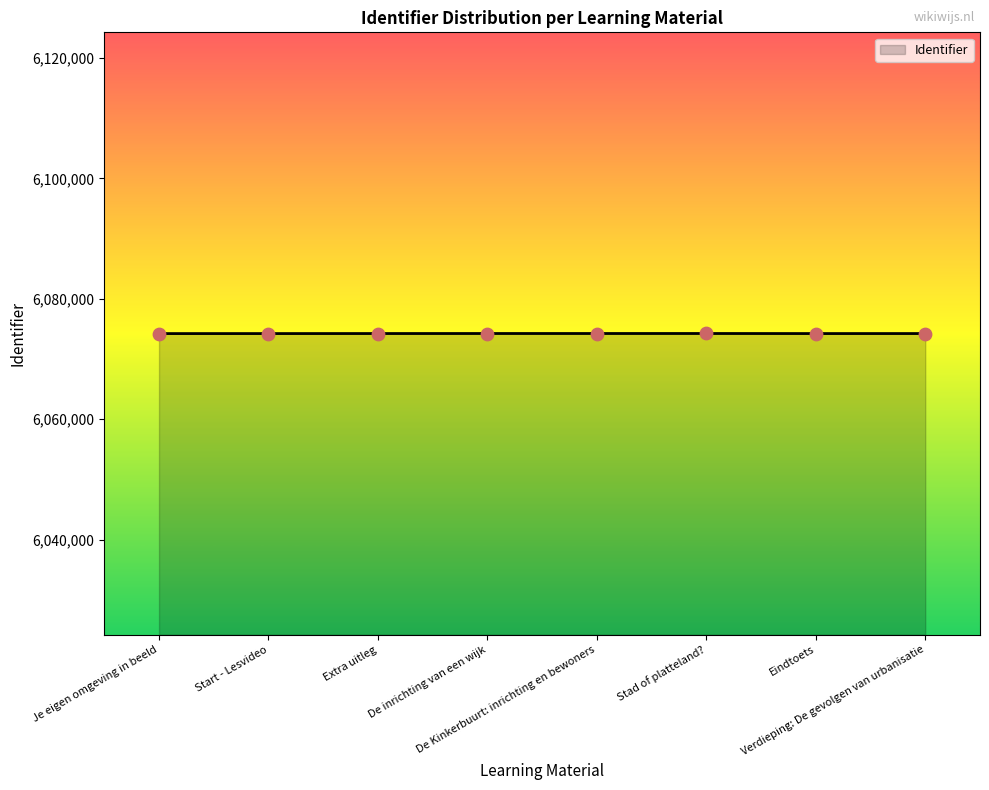

True or false: there are more than 0 points higher than both neighbors.

True